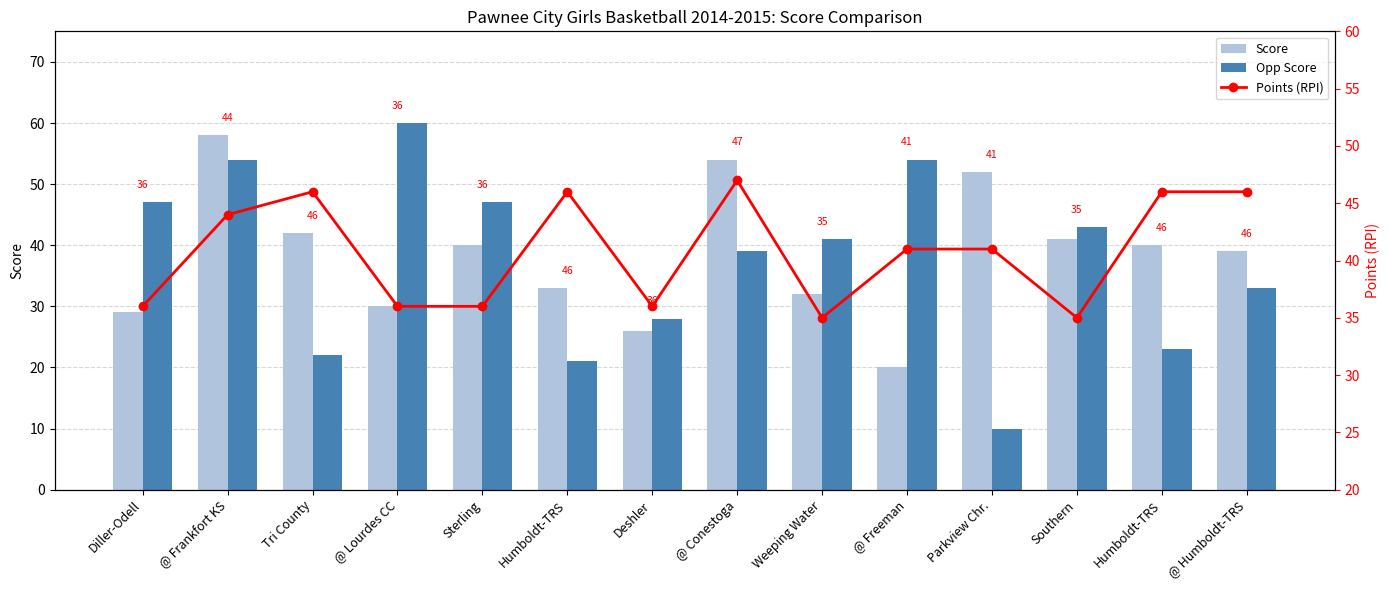

Reading left to right, transcribe all the data shown in this chart.

Score: Diller-Odell=29	@ Frankfort KS=58	Tri County=42	@ Lourdes CC=30	Sterling=40	Humboldt-TRS=33	Deshler=26	@ Conestoga=54	Weeping Water=32	@ Freeman=20	Parkview Chr.=52	Southern=41	Humboldt-TRS=40	@ Humboldt-TRS=39
Opp Score: Diller-Odell=47	@ Frankfort KS=54	Tri County=22	@ Lourdes CC=60	Sterling=47	Humboldt-TRS=21	Deshler=28	@ Conestoga=39	Weeping Water=41	@ Freeman=54	Parkview Chr.=10	Southern=43	Humboldt-TRS=23	@ Humboldt-TRS=33
Points (RPI): Diller-Odell=36	@ Frankfort KS=44	Tri County=46	@ Lourdes CC=36	Sterling=36	Humboldt-TRS=46	Deshler=36	@ Conestoga=47	Weeping Water=35	@ Freeman=41	Parkview Chr.=41	Southern=35	Humboldt-TRS=46	@ Humboldt-TRS=46